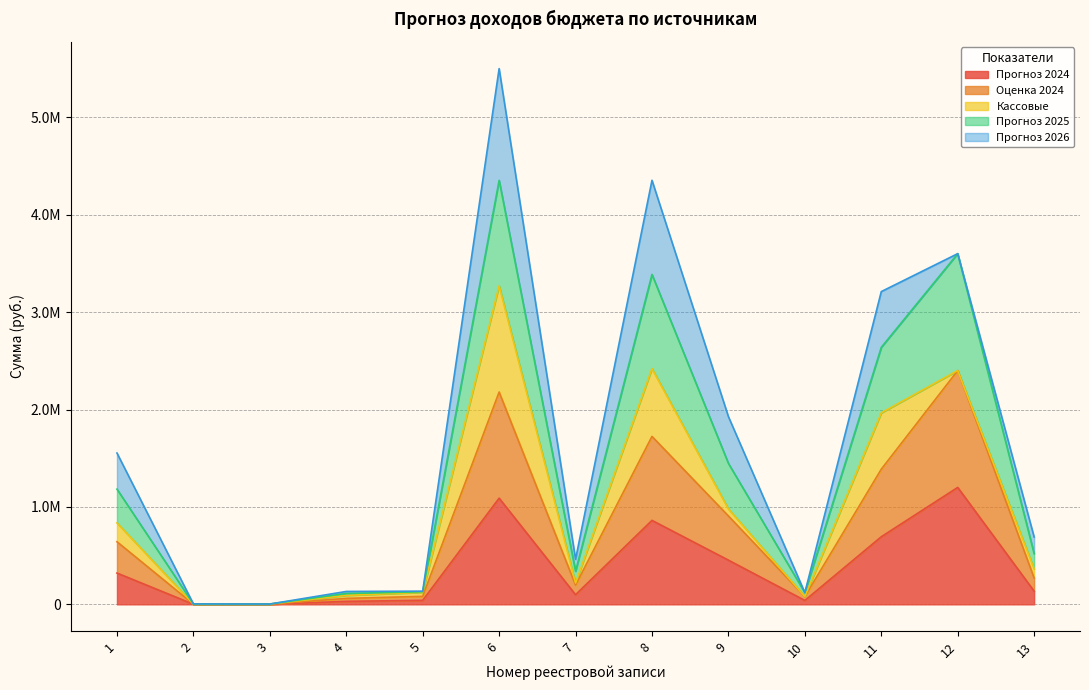

List the labels in order of Оценка 2024 value, largest first.

12, 6, 8, 11, 9, 1, 13, 7, 5, 10, 4, 3, 2